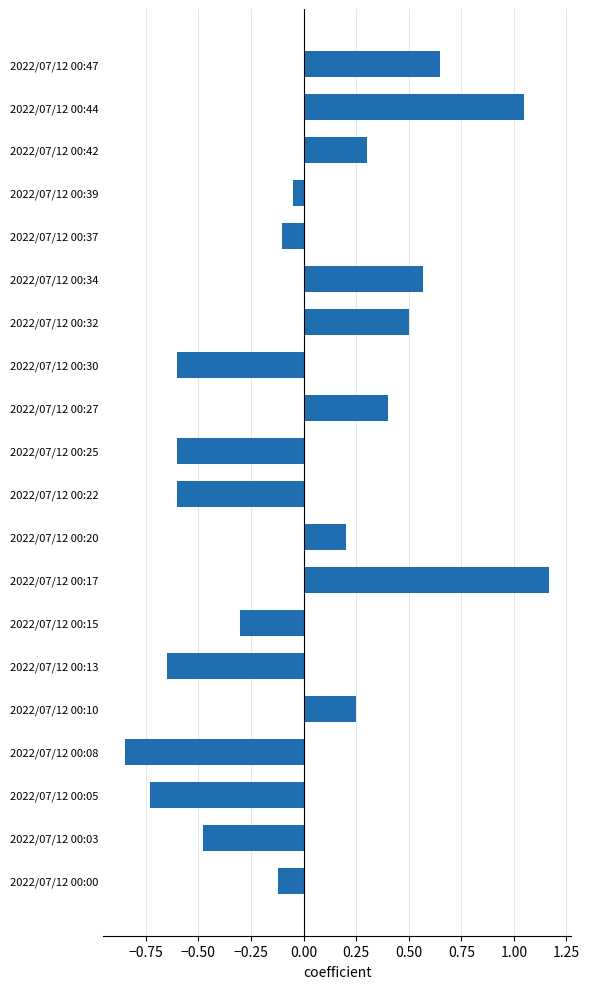

At which category does the chart reach its minimum across all series?

2022/07/12 00:08